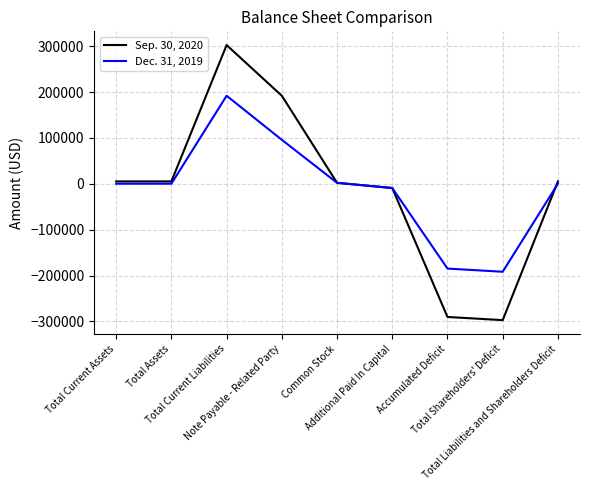

What is the total value across all series at Total Assets?

5475